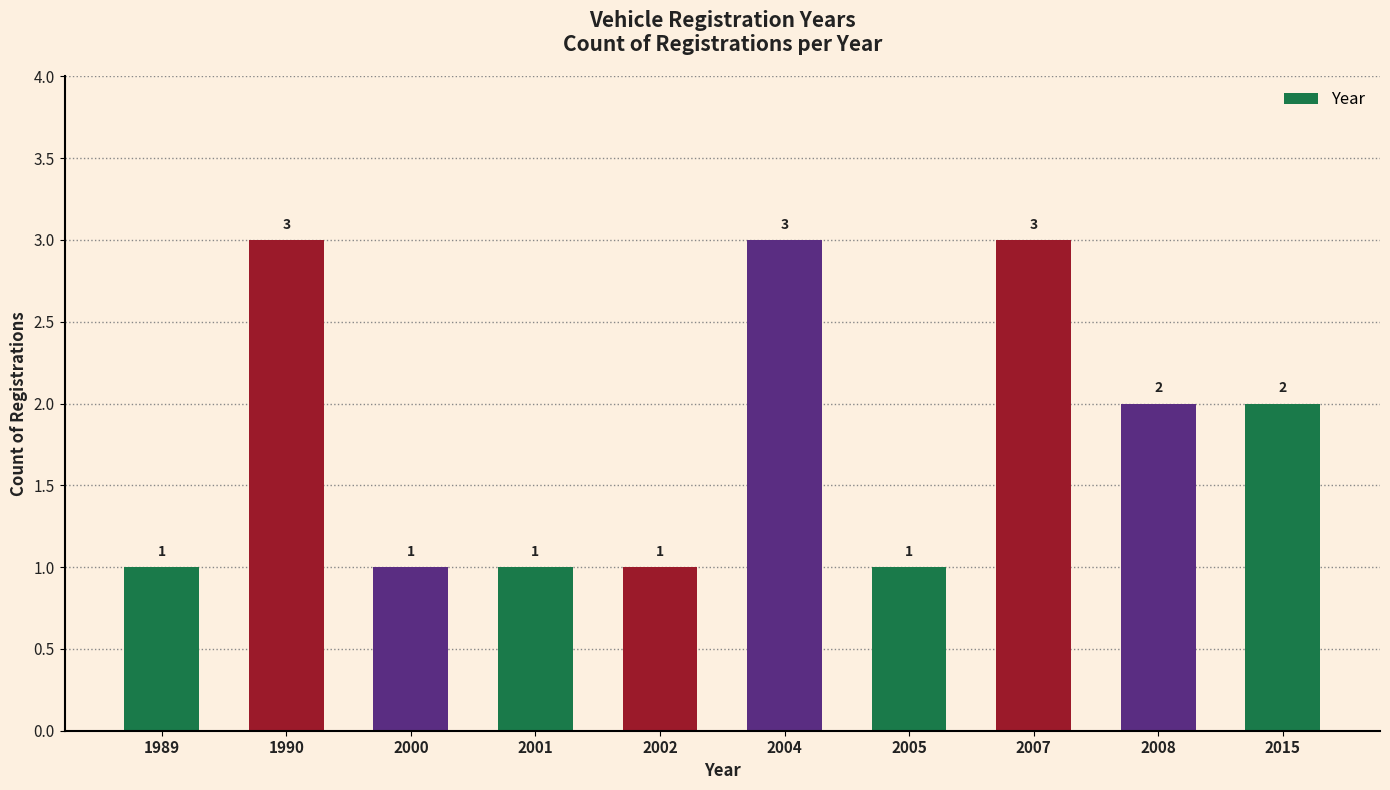

What is the greatest value displayed?

3